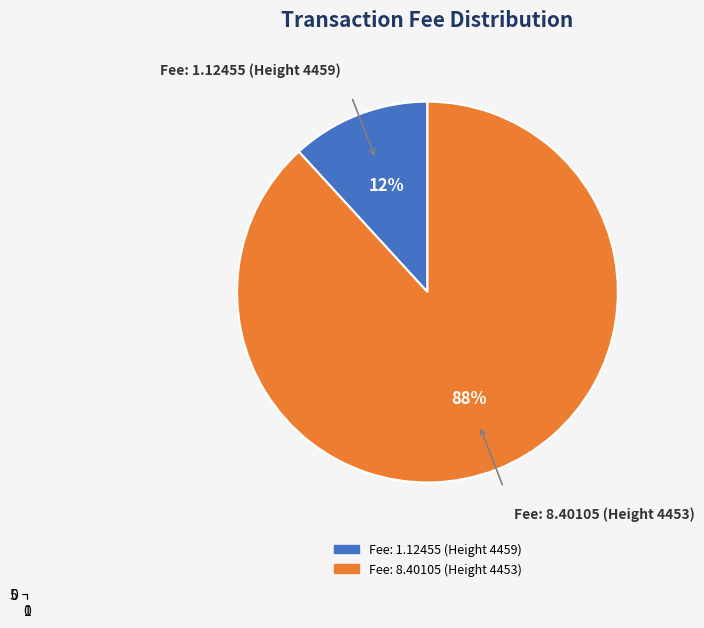

To the nearest percent, what is the combined percentage of Fee: 1.12455 (Height 4459) and Fee: 8.40105 (Height 4453)?

100%